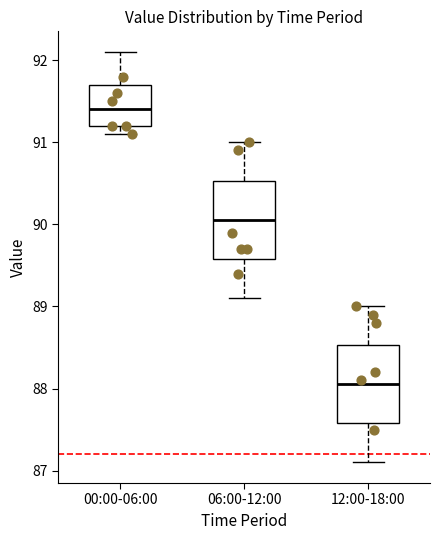

Reading left to right, transcribe this box plot: for each box, give where its median line is, the range the box spans, and where its two whiskers end, as read against the y-axis. The values are not printed on the chart, so give them approximately, as read against the axis.

00:00-06:00: median 91.4, box 91.2 to 91.7, whiskers 91.1 to 92.1
06:00-12:00: median 90.1, box 89.6 to 90.5, whiskers 89.1 to 91.0
12:00-18:00: median 88.1, box 87.6 to 88.5, whiskers 87.1 to 89.0